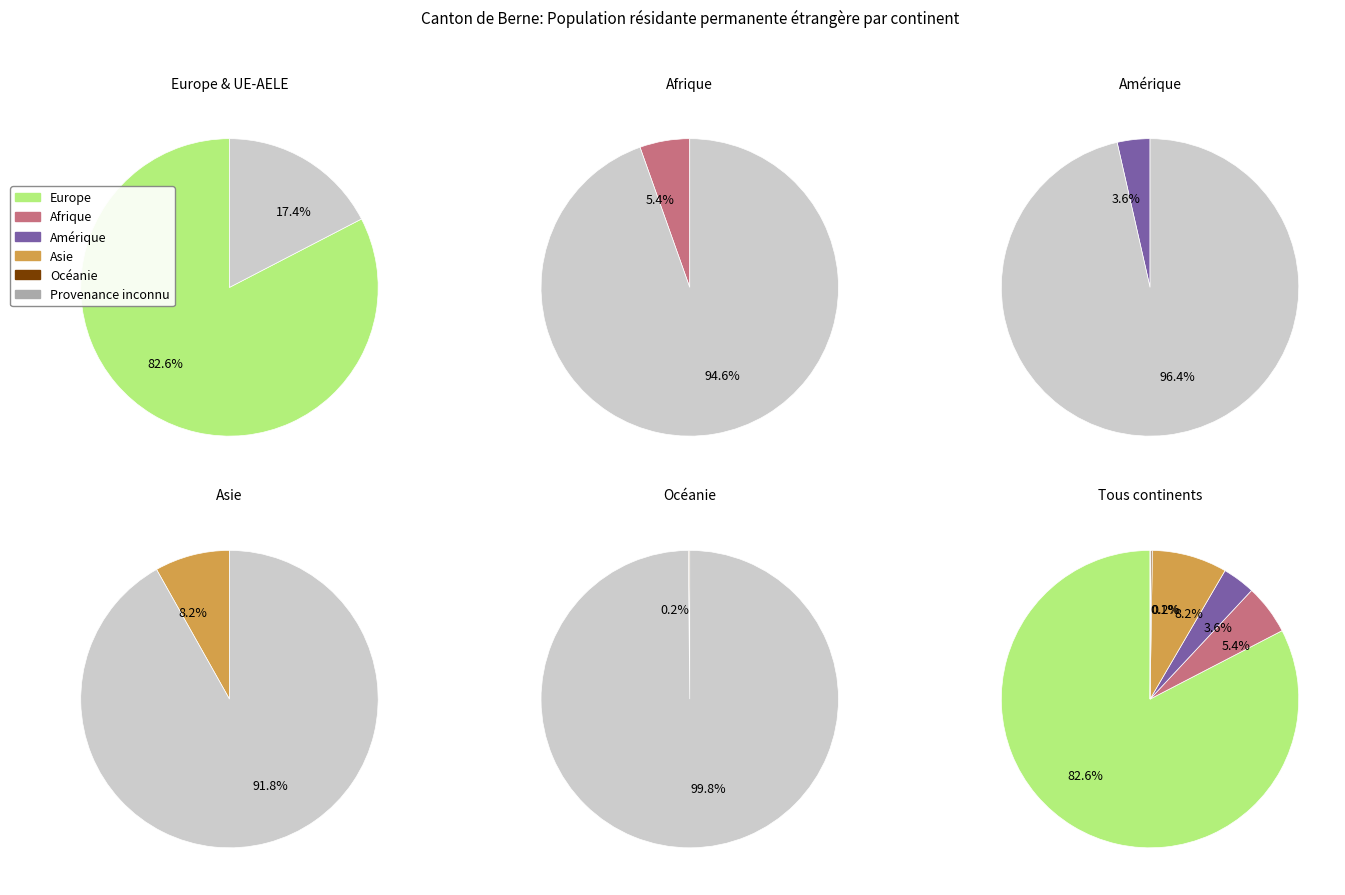

Does Europe account for over 50% of the chart?

Yes